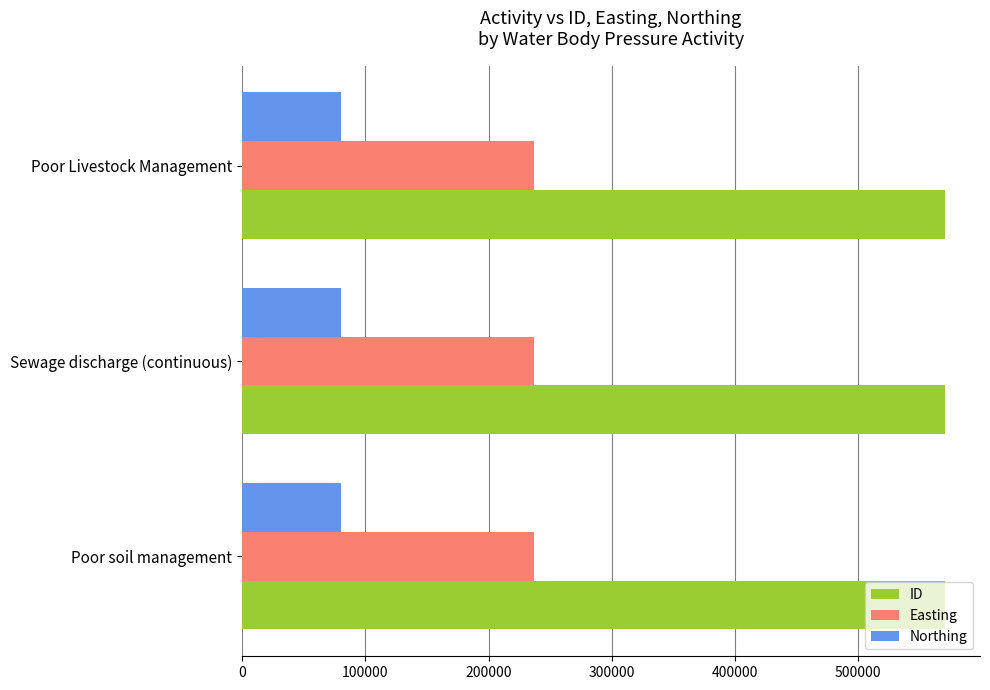

What is the maximum value for Northing?

80031